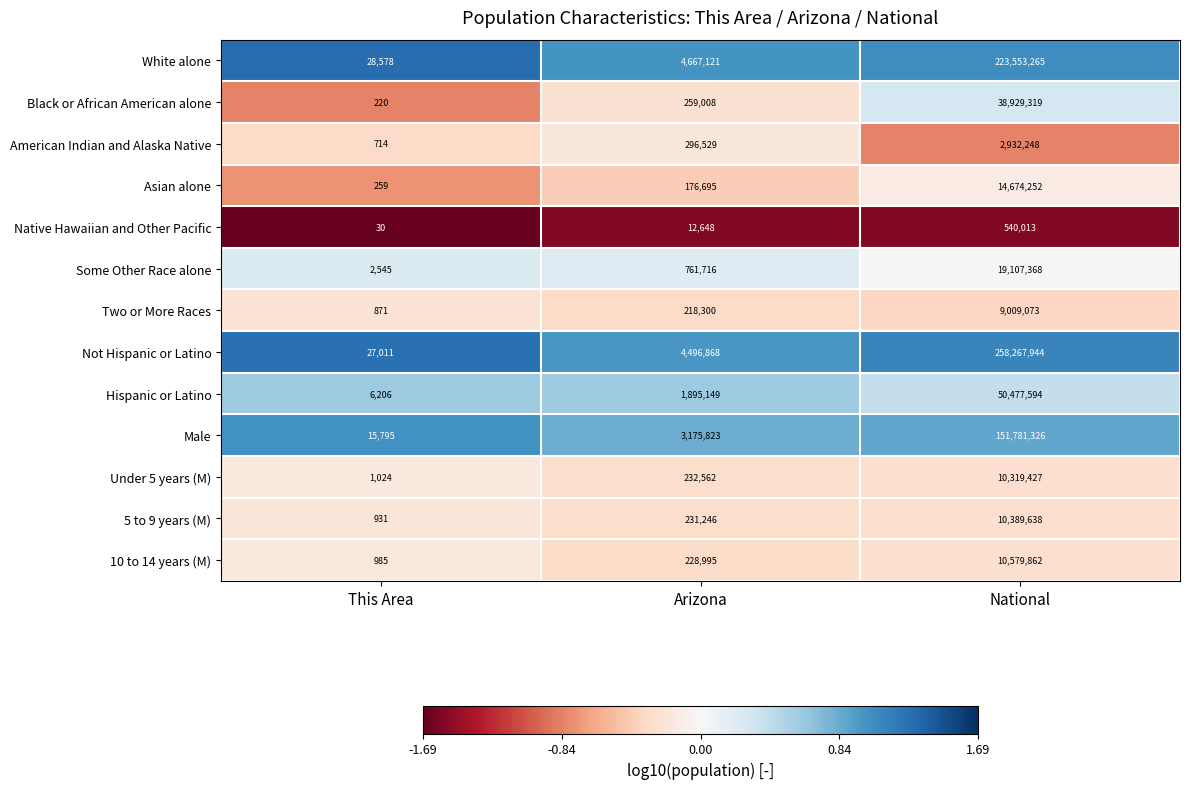

Which series has the largest total across all categories?

Not Hispanic or Latino